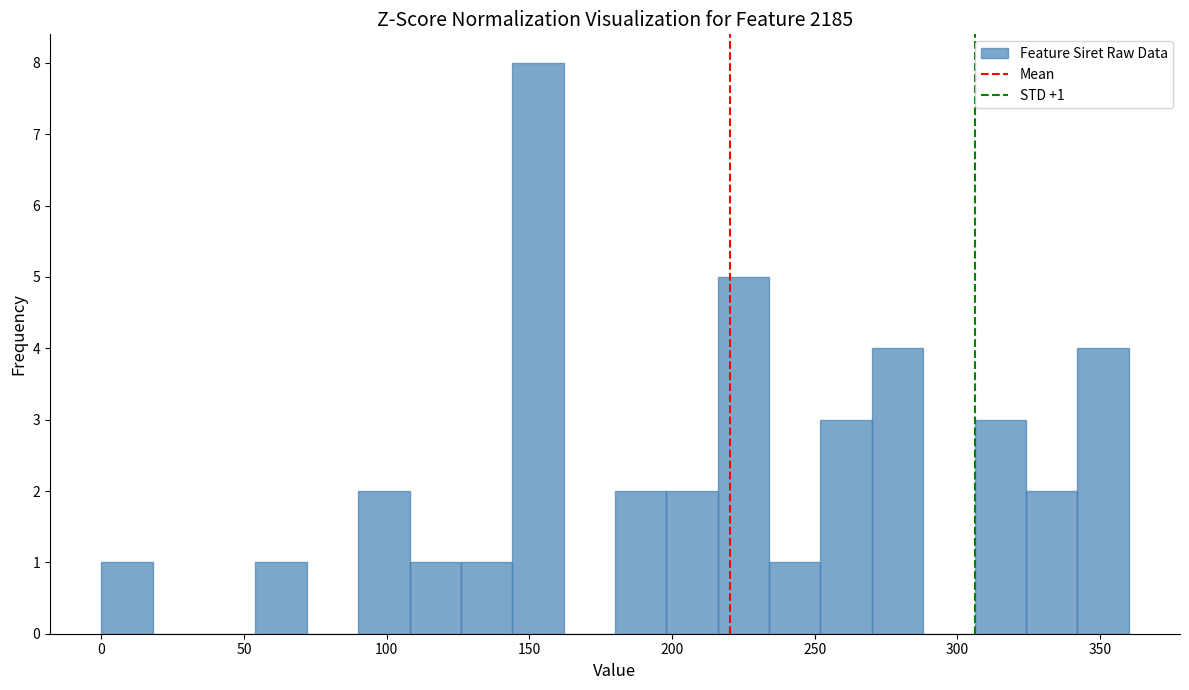

Around what value on the x-axis is the tallest bar? Give the approximate position of its centre, as read against the axis.

155